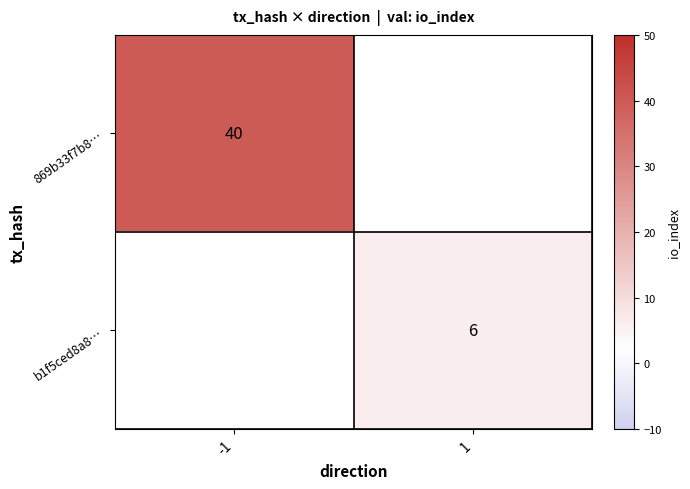

The value of b1f5ced8a8… at 1 is 9. True or false?

False